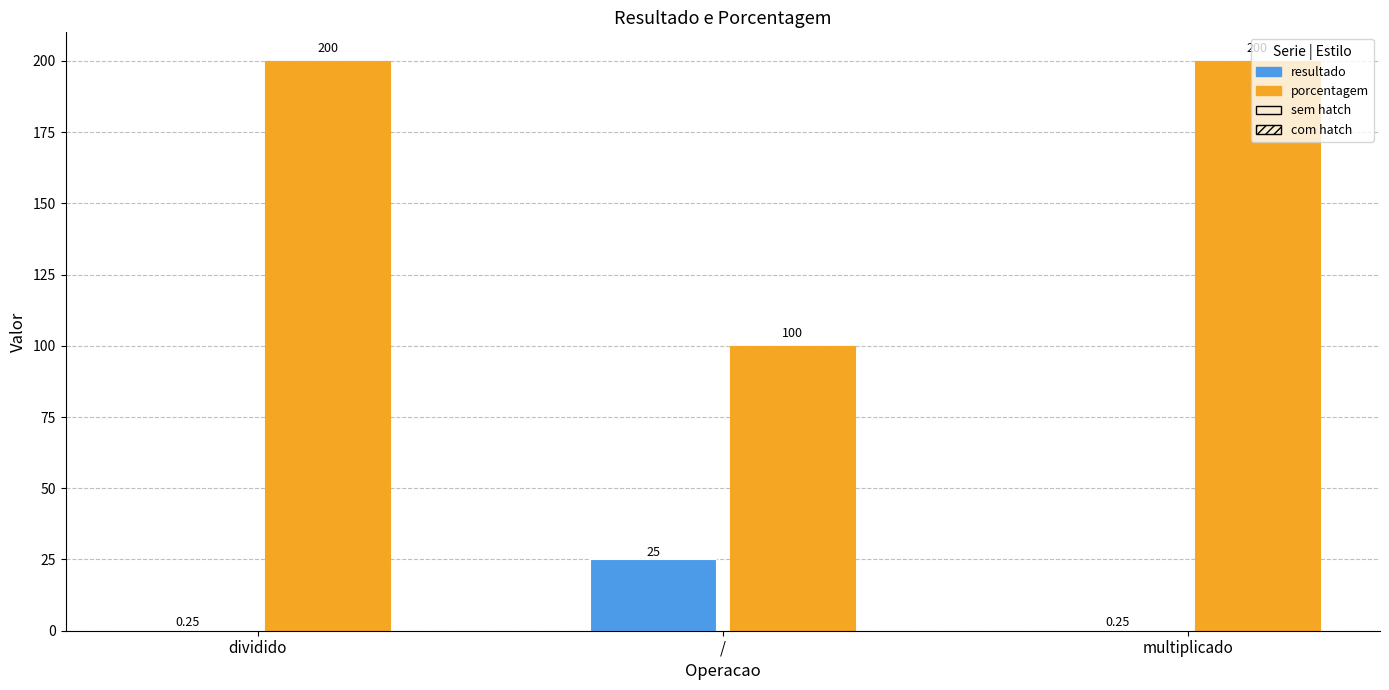

What is the sum of the porcentagem values at multiplicado and dividido?

400.0